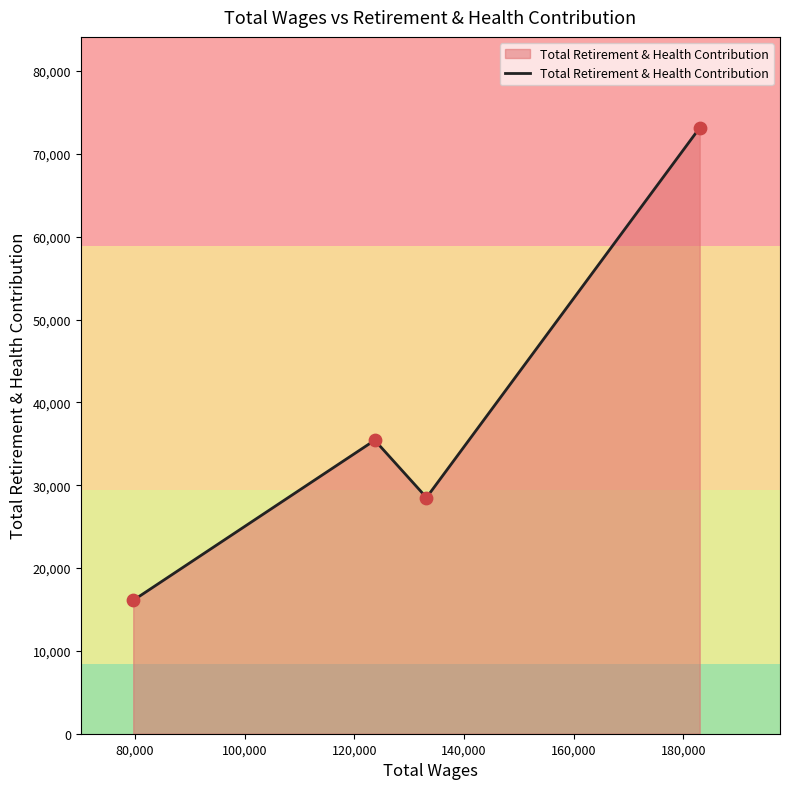

What is the difference between the maximum and minimum values?

57045